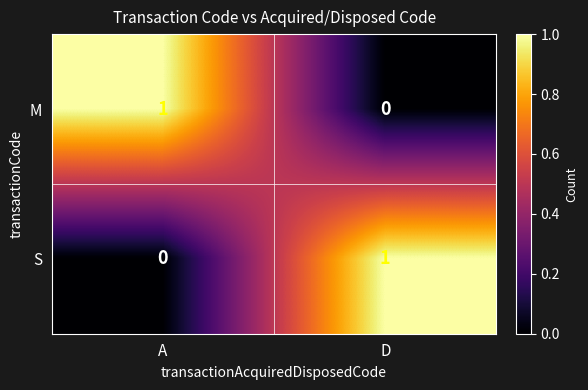

Is the value of S at D greater than the value of M at D?

Yes